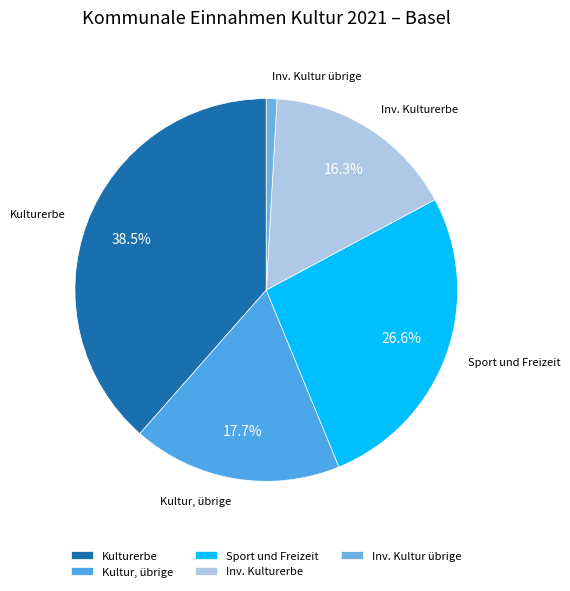

What is the ratio of the value at Kulturerbe to the value at Sport und Freizeit?

1.4